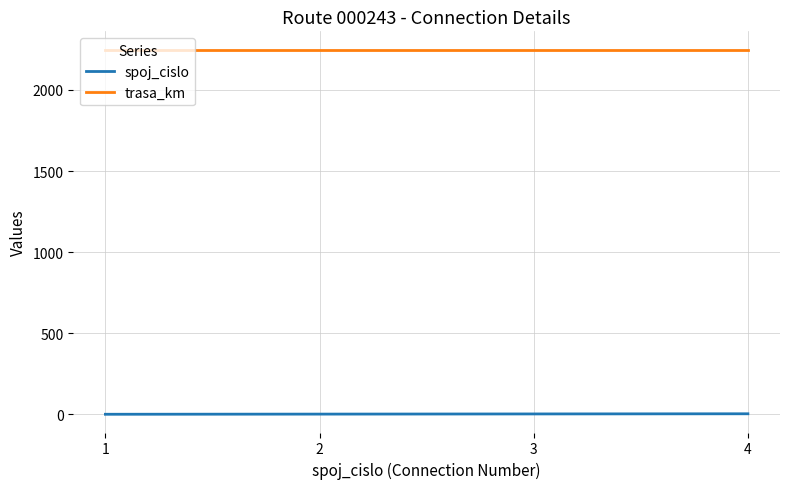

True or false: trasa_km and spoj_cislo cross at least once.

False